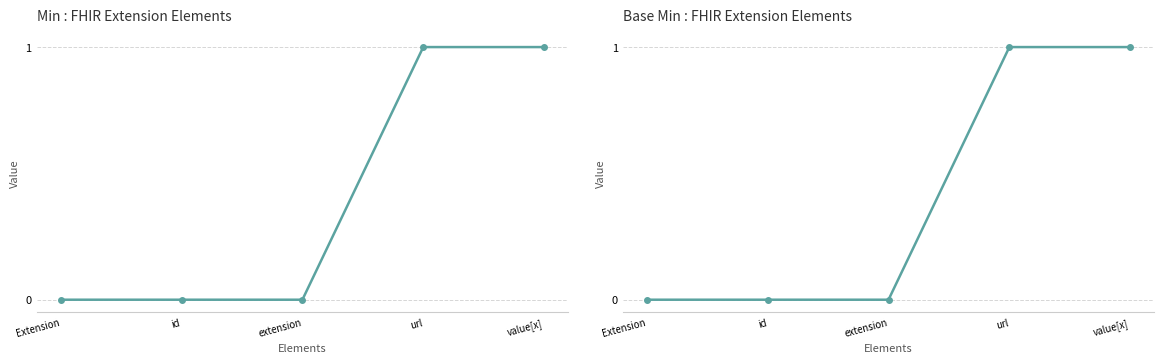

What is the difference between the maximum and minimum values in the Min series?

1